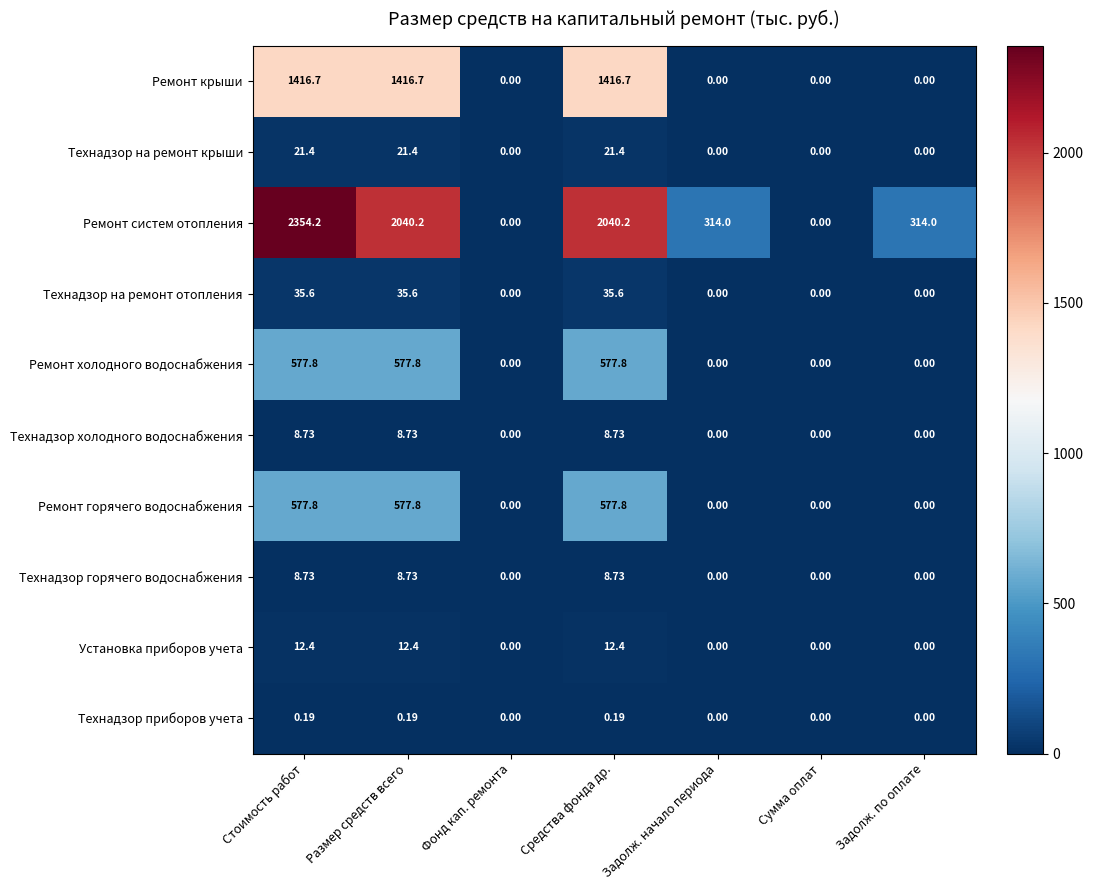

Between Размер средств всего and Задолж. по оплате, which series saw the biggest shift?

Ремонт систем отопления